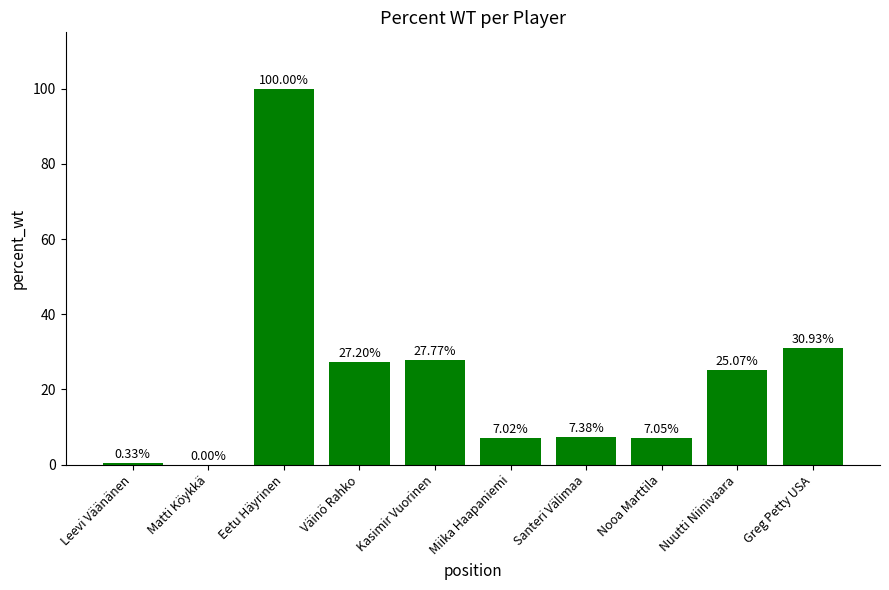

What is the sum of all values?

232.8